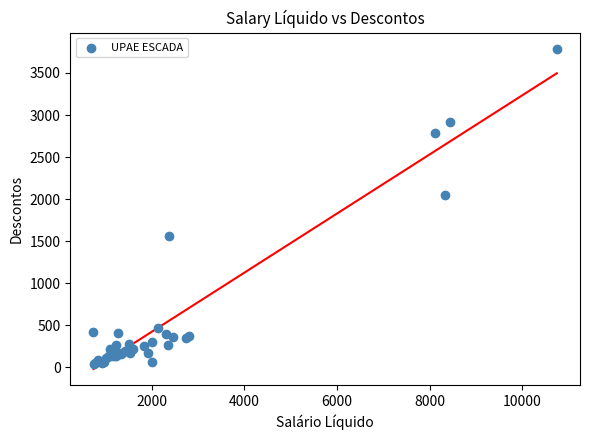

What Y value in the scatter plot is closest to 1917?

2048.7